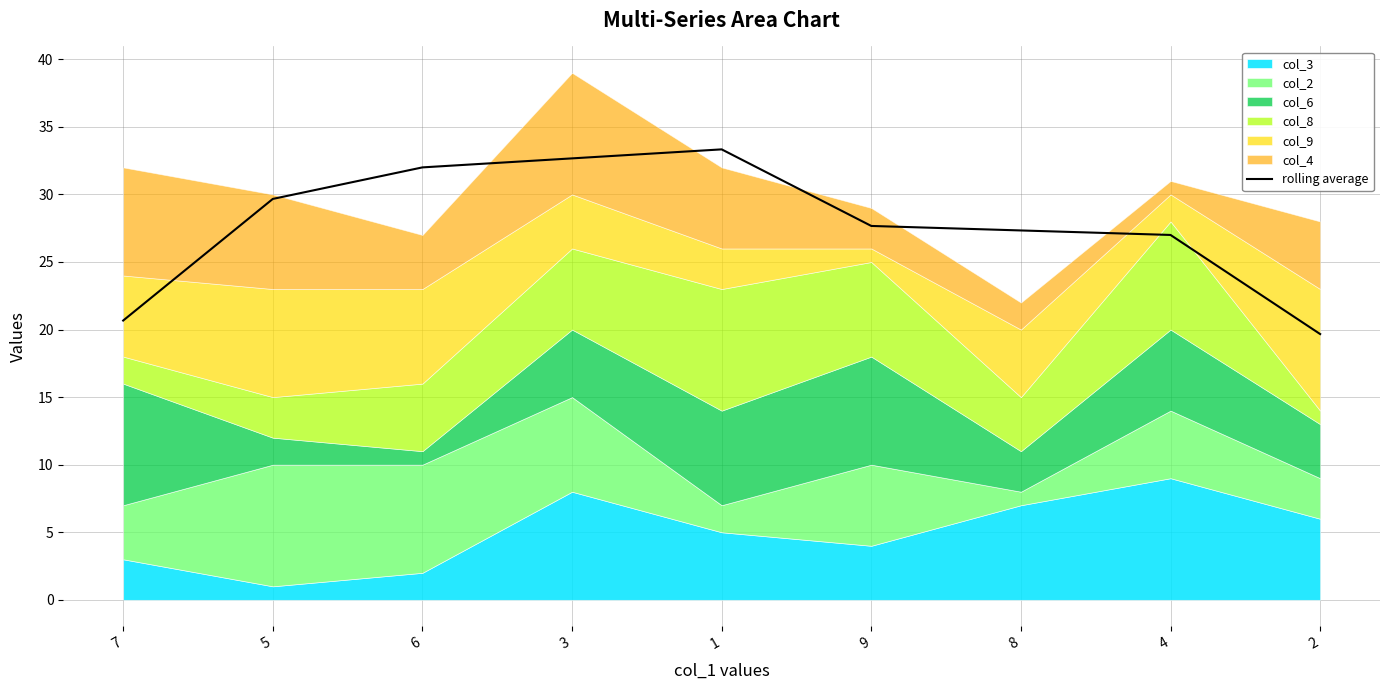

What is the label of the 2nd point from the left?

5